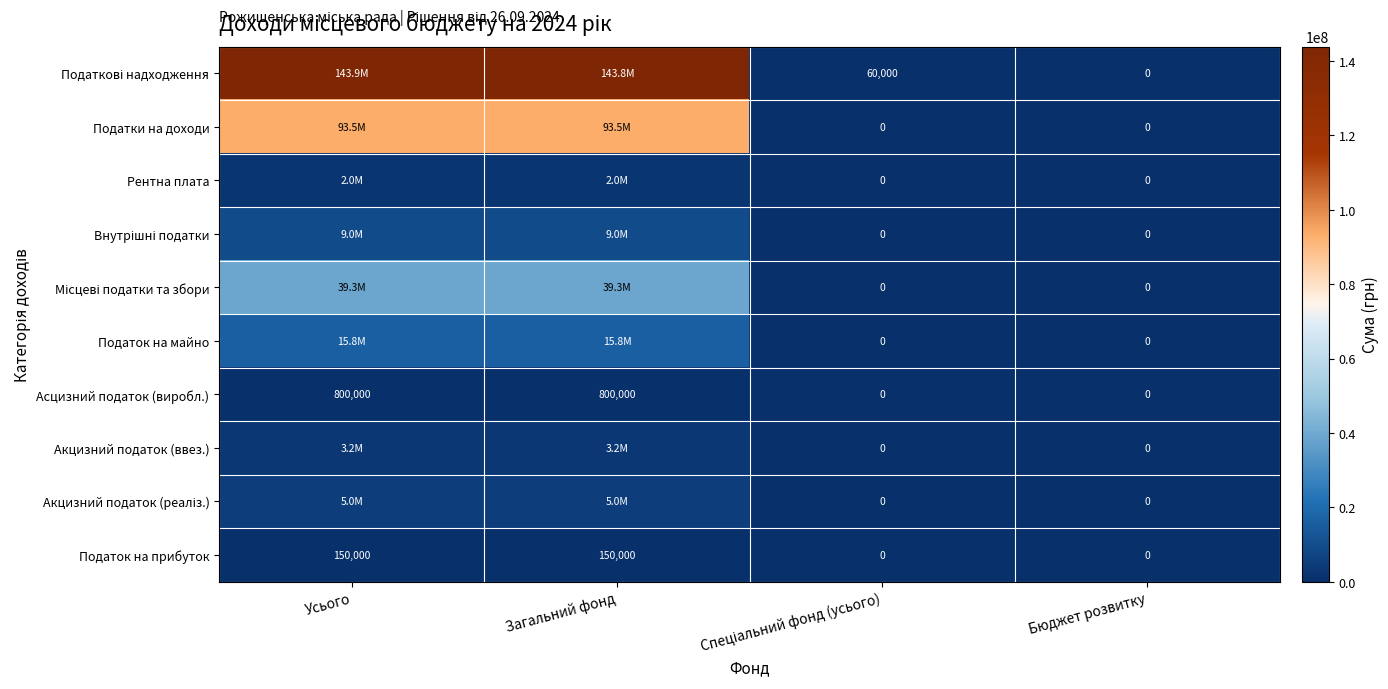

Count the number of categories in the chart.

4